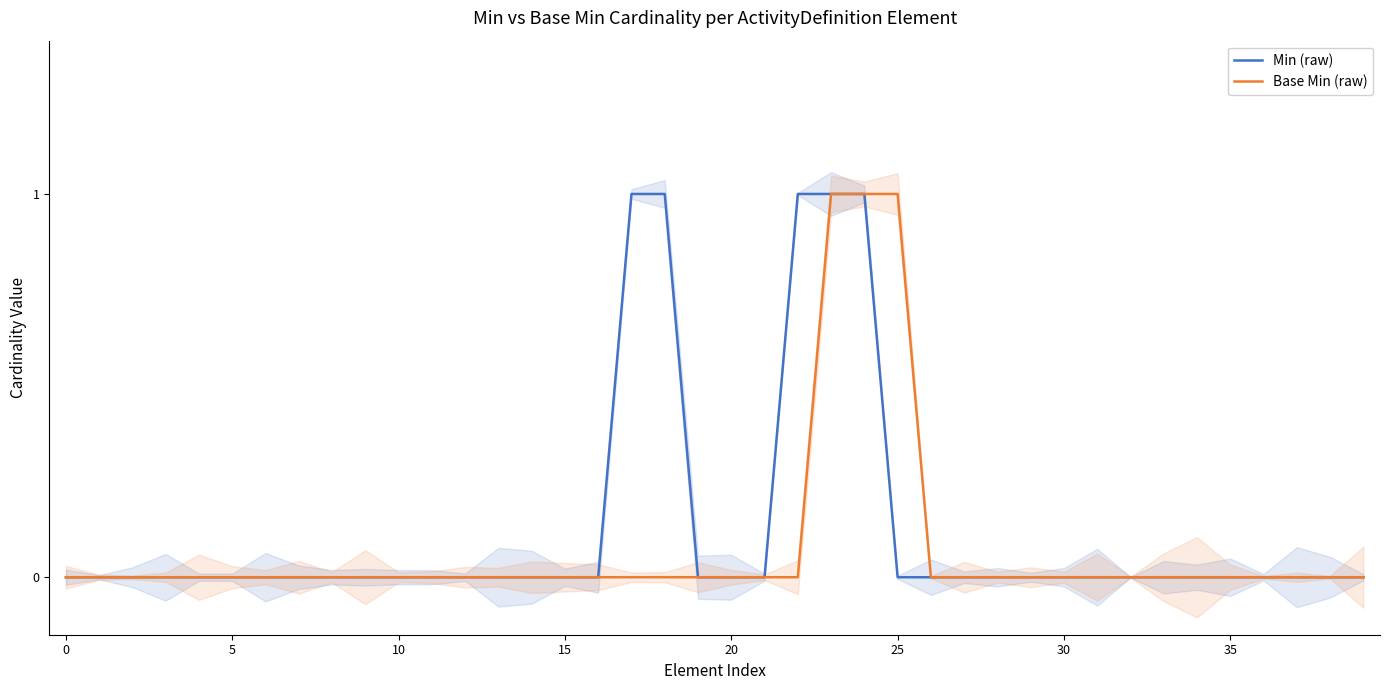

True or false: Base Min (raw) and Min (raw) cross at least once.

False